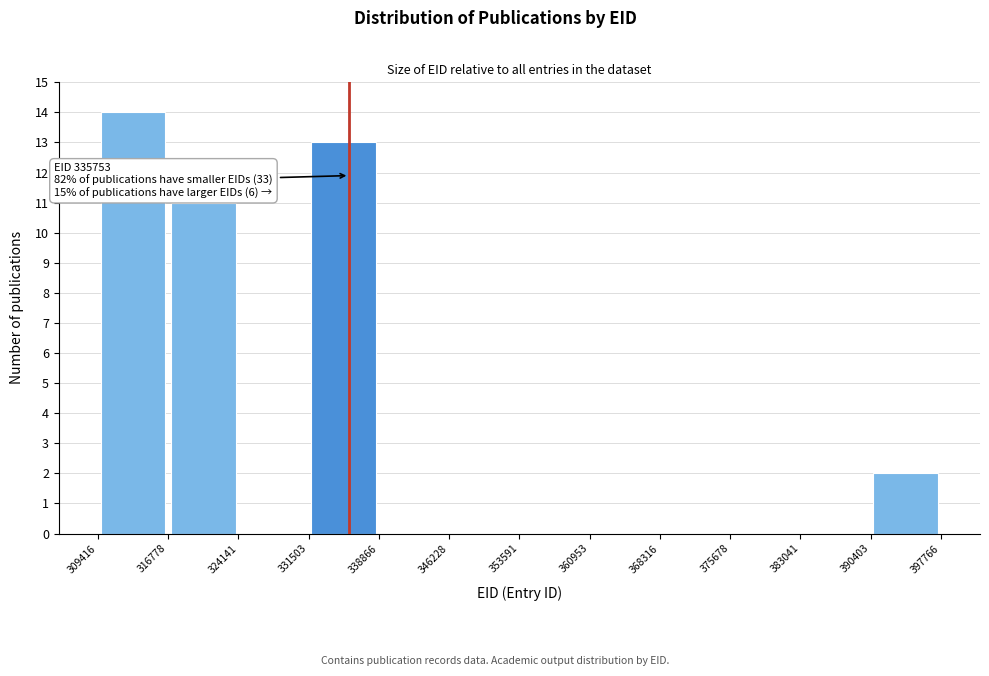

Which range on the x-axis has the tallest bar?

309416 to 316778